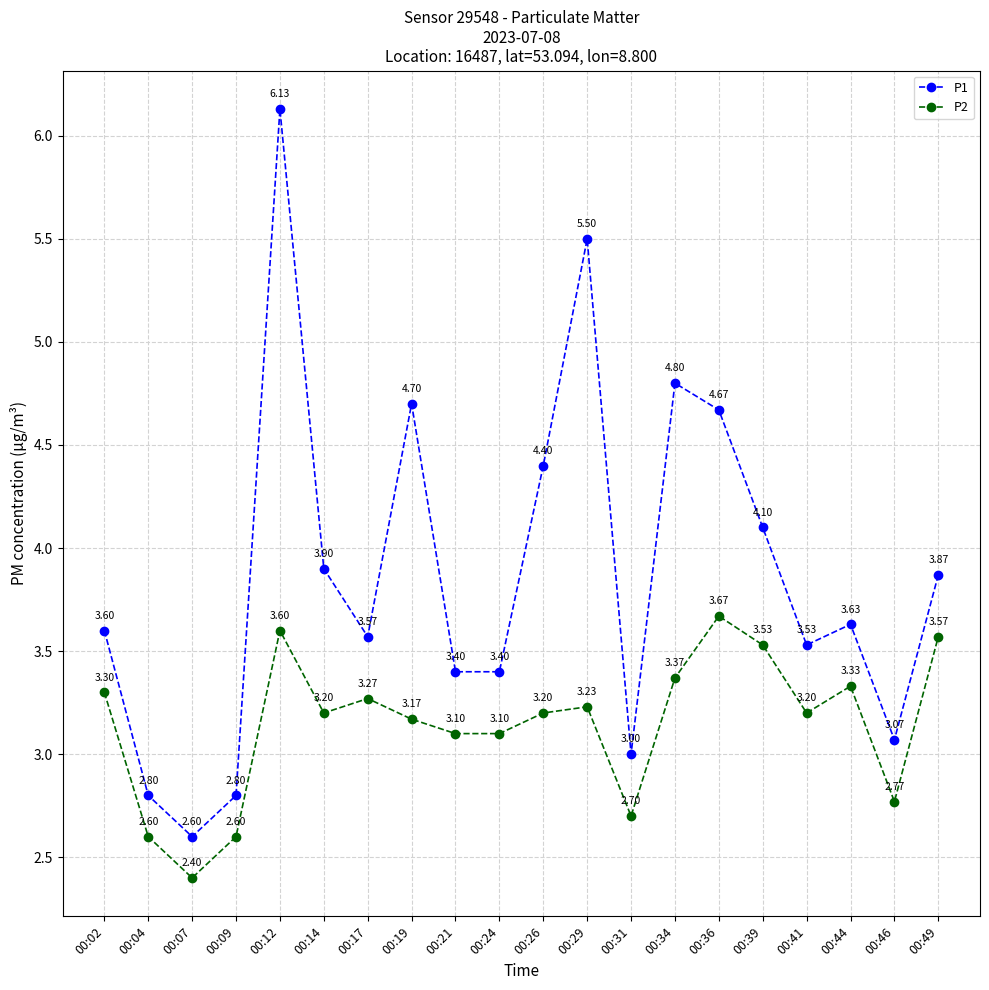

True or false: P2 has a value of 1.2 at 00:44.

False